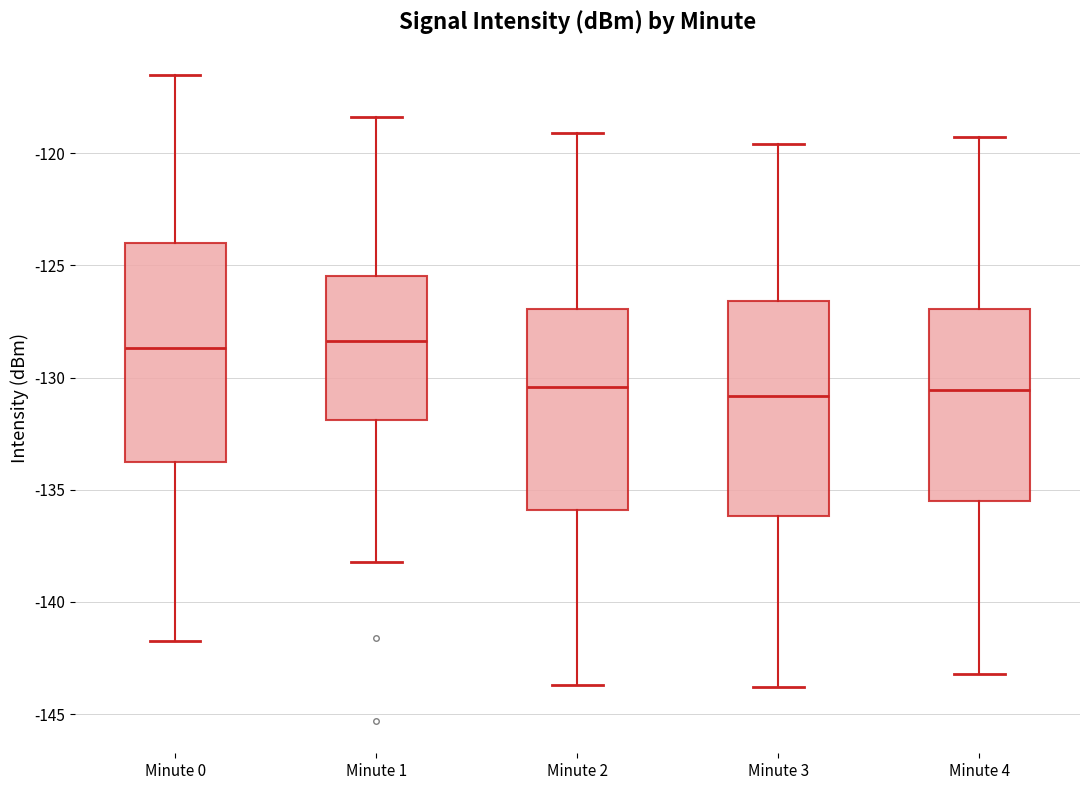

Reading left to right, read every box against the y-axis: the position of its median line, the range the box covers, and the ends of its whiskers. The values are not printed on the chart, so give them approximately, as read against the axis.

Minute 0: median -128.5, box -134.0 to -124.0, whiskers -141.5 to -116.5
Minute 1: median -128.5, box -132.0 to -125.5, whiskers -138.0 to -118.5
Minute 2: median -130.5, box -136.0 to -127.0, whiskers -143.5 to -119.0
Minute 3: median -131.0, box -136.0 to -126.5, whiskers -144.0 to -119.5
Minute 4: median -130.5, box -135.5 to -127.0, whiskers -143.0 to -119.5